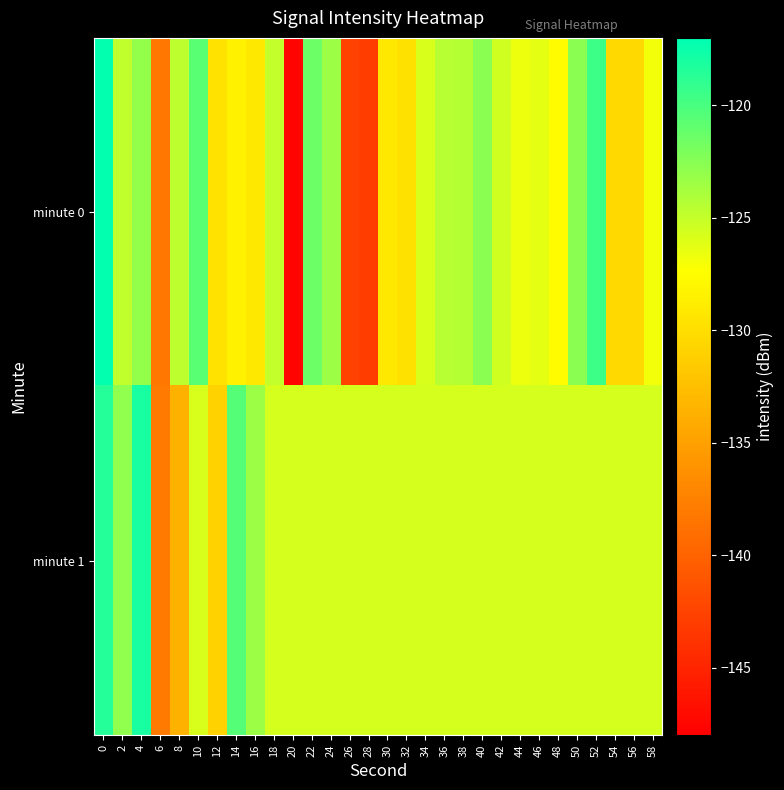

Between 4 and 54, which series saw the biggest shift?

minute 1